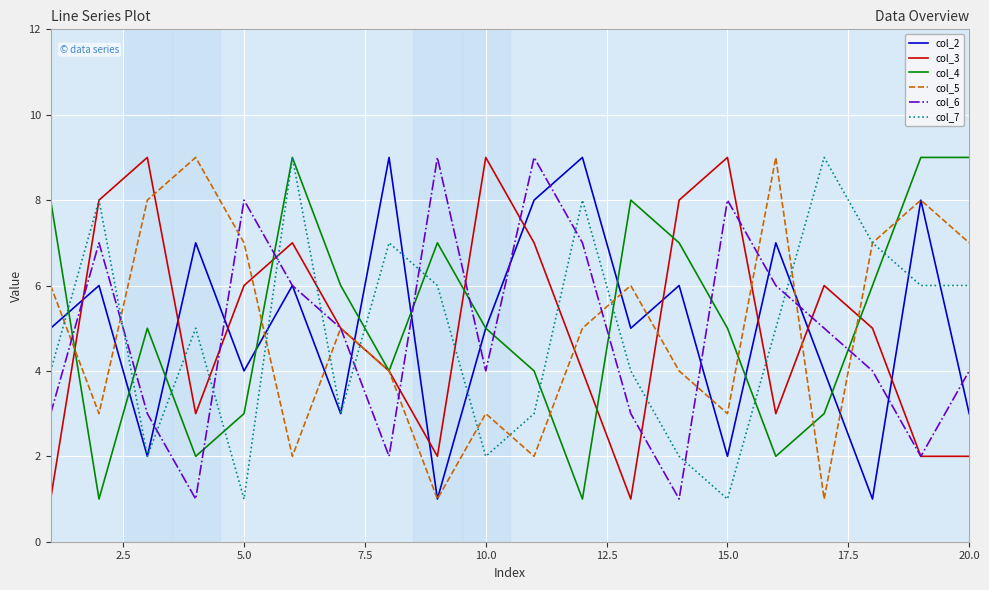

What is the maximum value shown in the chart?

9